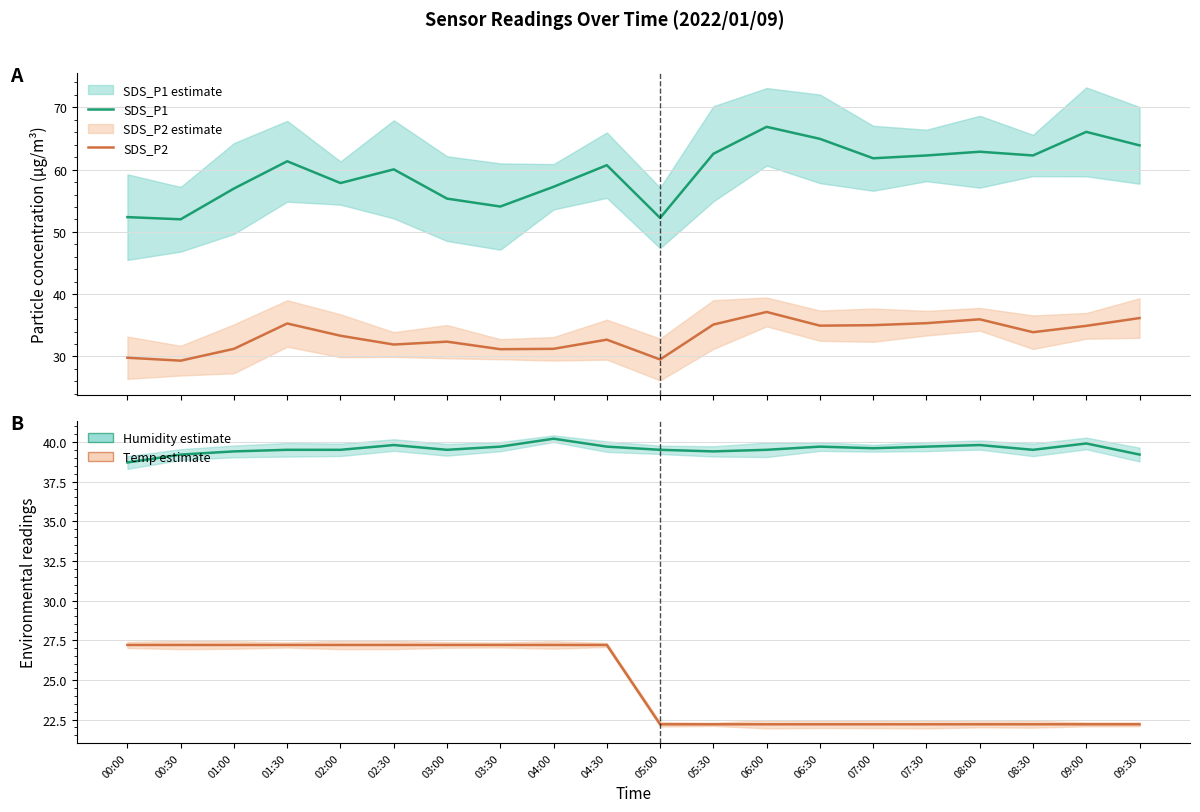

What is the sum of all Temp values?

494.0